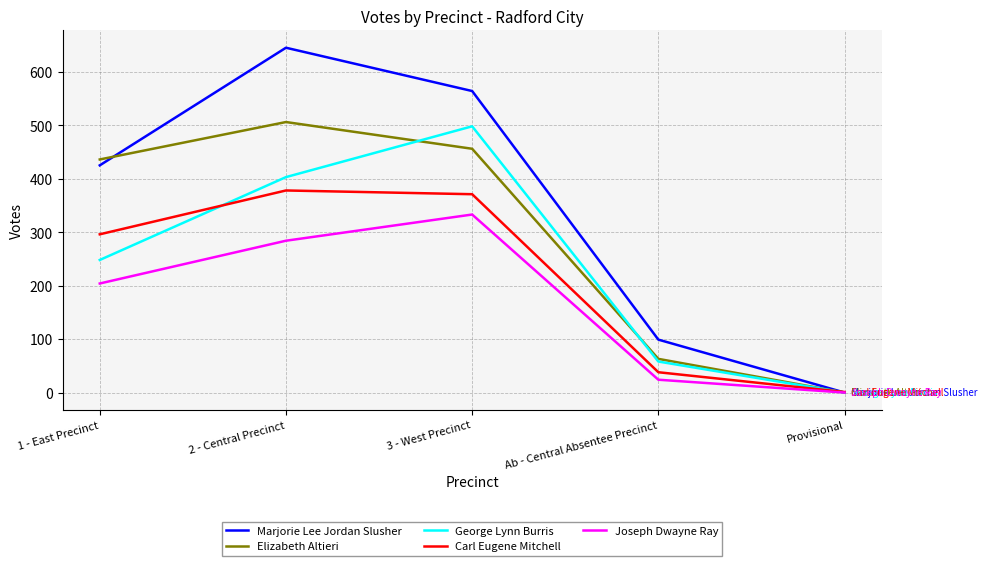

Reading left to right, extract all data points from this chart.

Marjorie Lee Jordan Slusher: 425	645	564	99	0
Elizabeth Altieri: 436	506	456	63	0
George Lynn Burris: 248	403	498	58	0
Carl Eugene Mitchell: 296	378	371	38	1
Joseph Dwayne Ray: 204	284	333	24	0